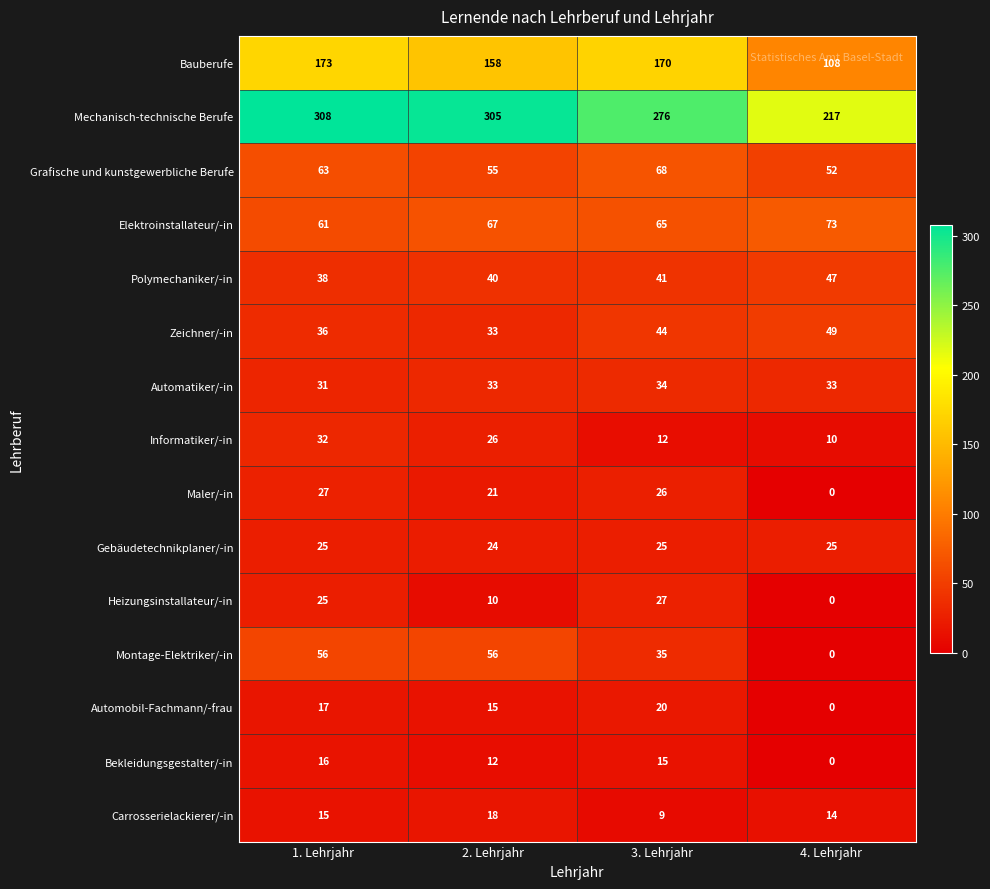

At which label does Grafische und kunstgewerbliche Berufe reach its peak?

3. Lehrjahr